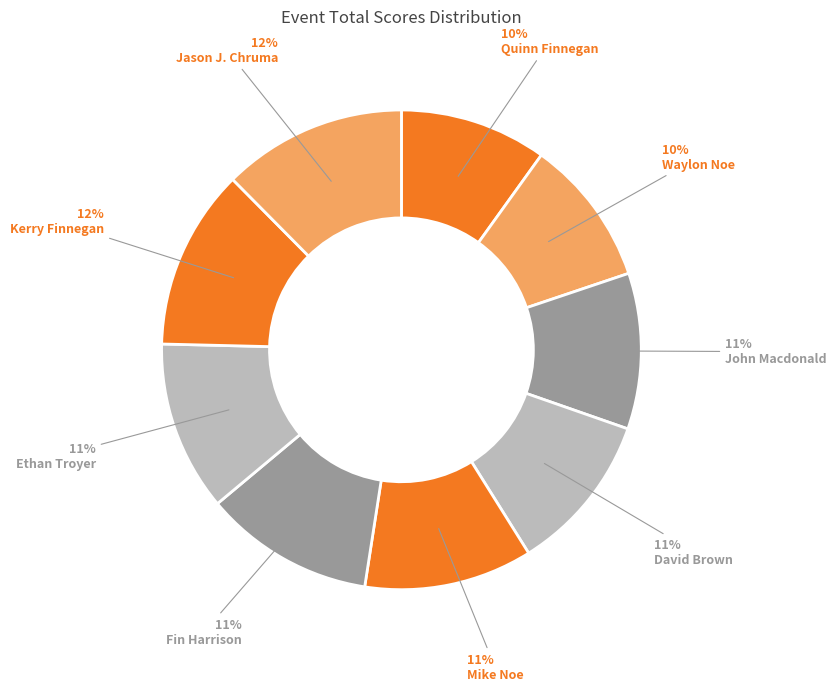

How many slices are in this pie chart?

9